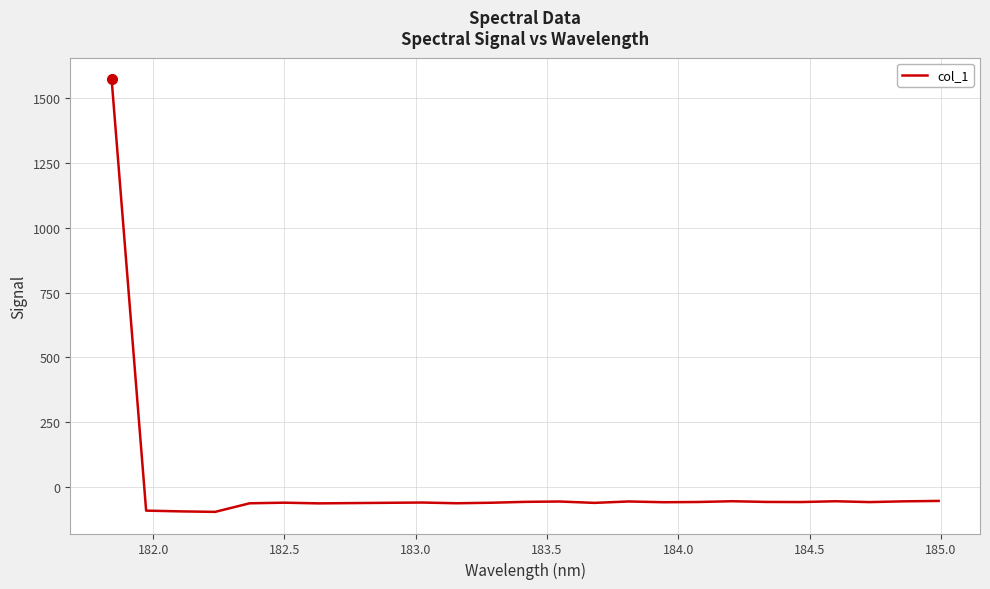

What is the difference between the maximum and minimum values?

1665.1